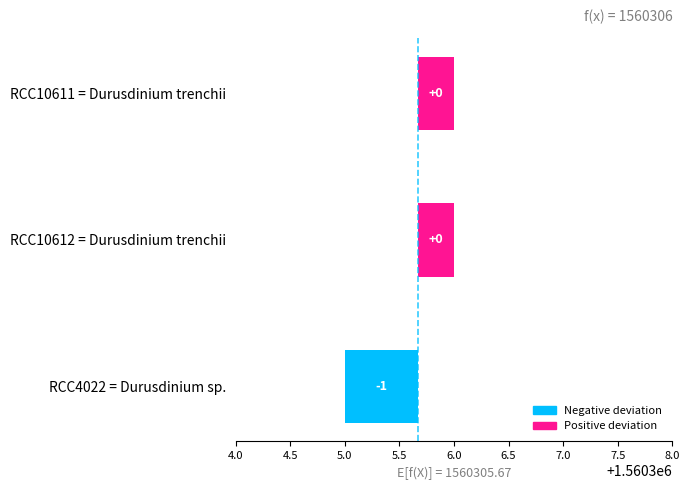

What is the maximum value shown in the chart?

0.3